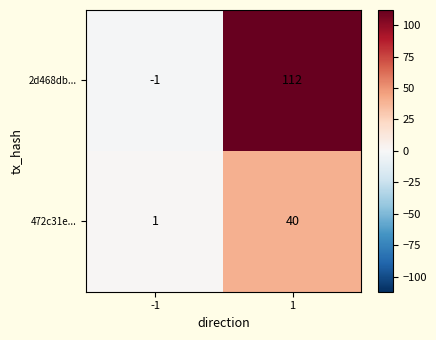

The value of 2d468db... at -1 is -1. True or false?

True